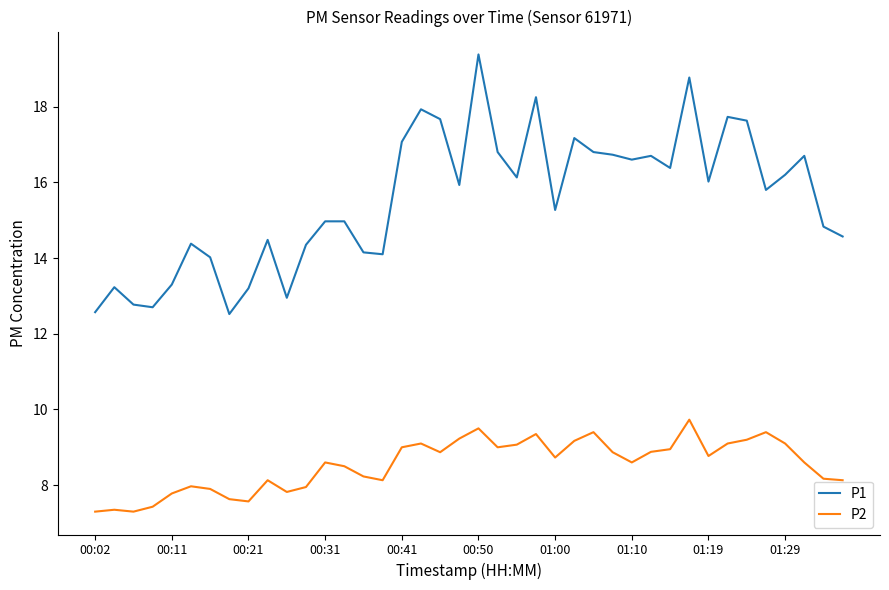

List the series in order of their overall mean, lowest first.

P2, P1